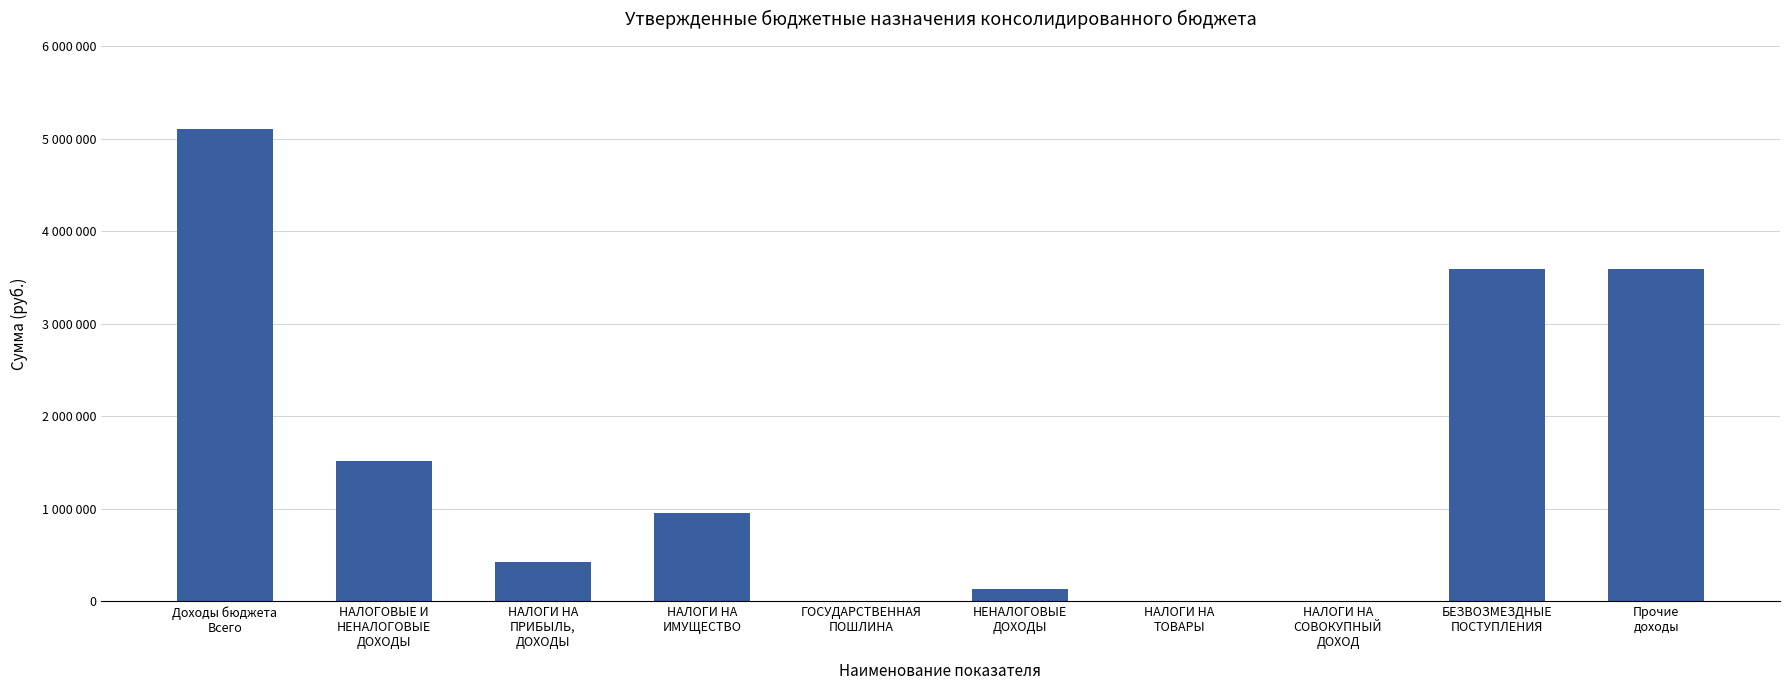

At which category does the chart reach its peak across all series?

Доходы бюджета
Всего